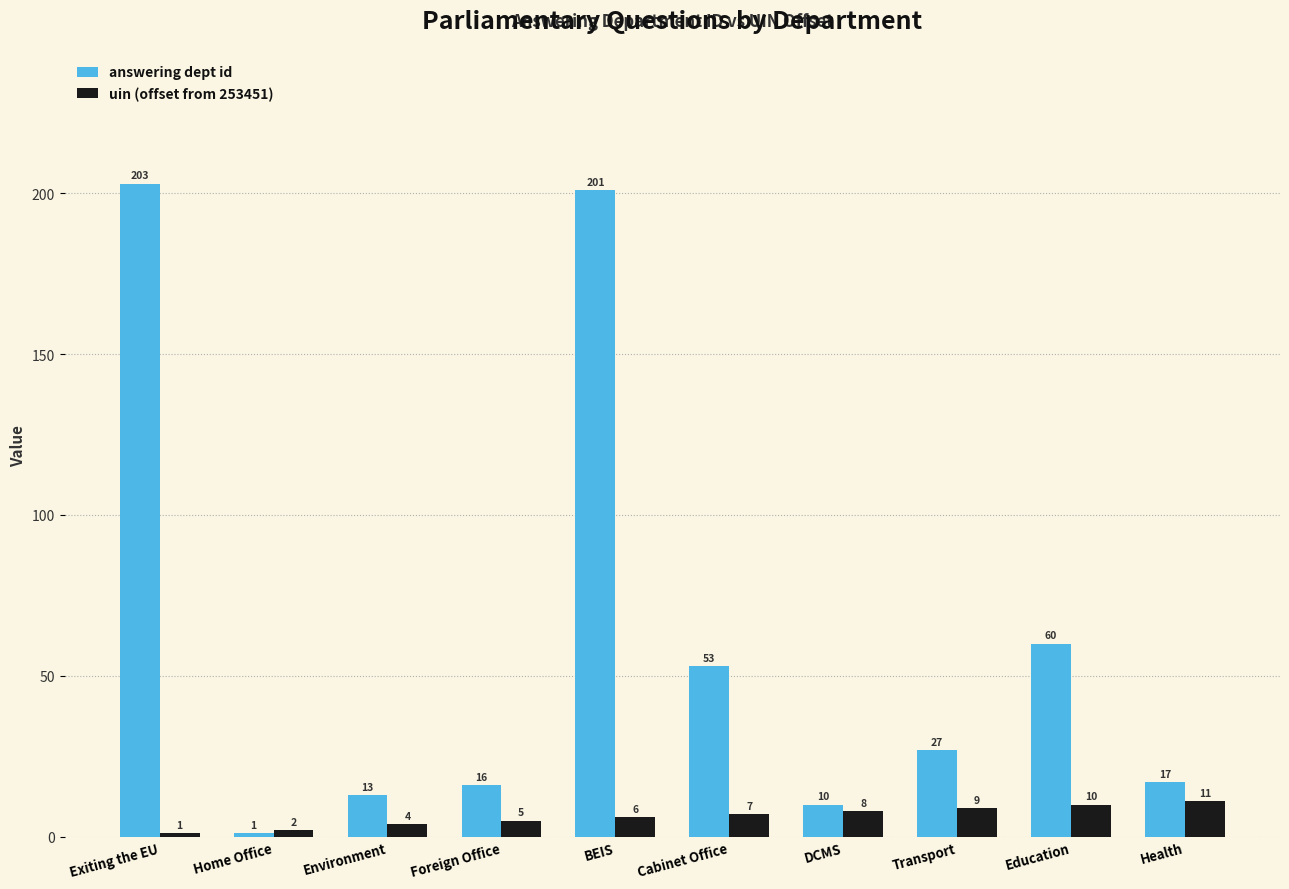

Which label corresponds to the largest value in the chart?

Exiting the EU